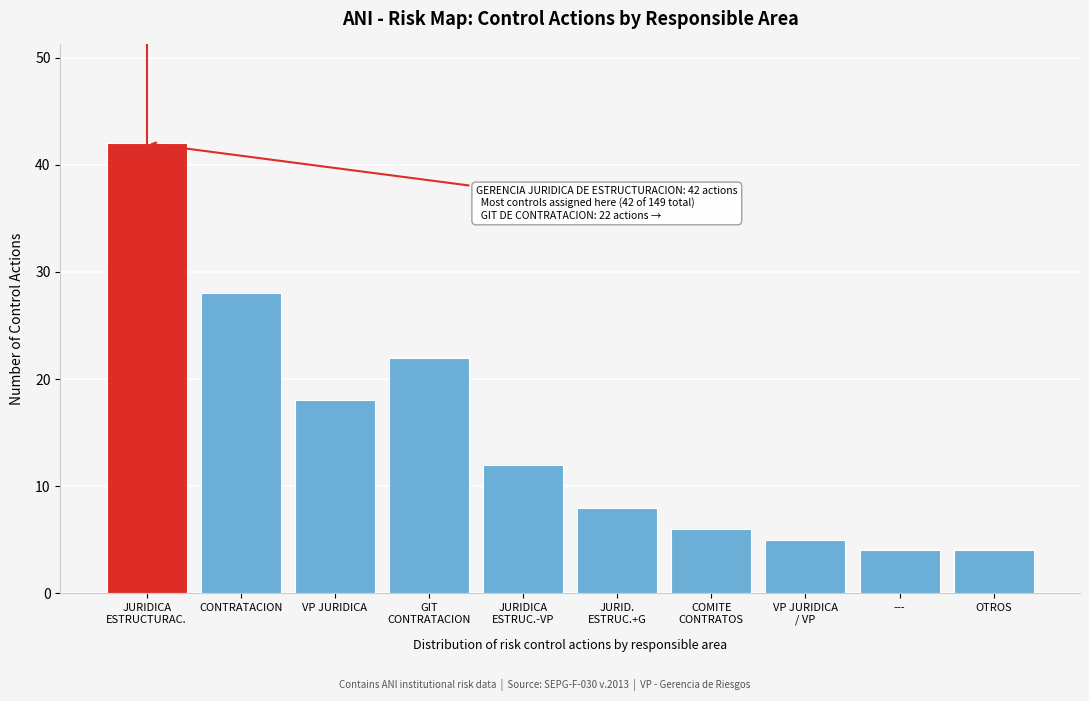

Reading left to right, list all the values displayed in this chart.

42	28	18	22	12	8	6	5	4	4